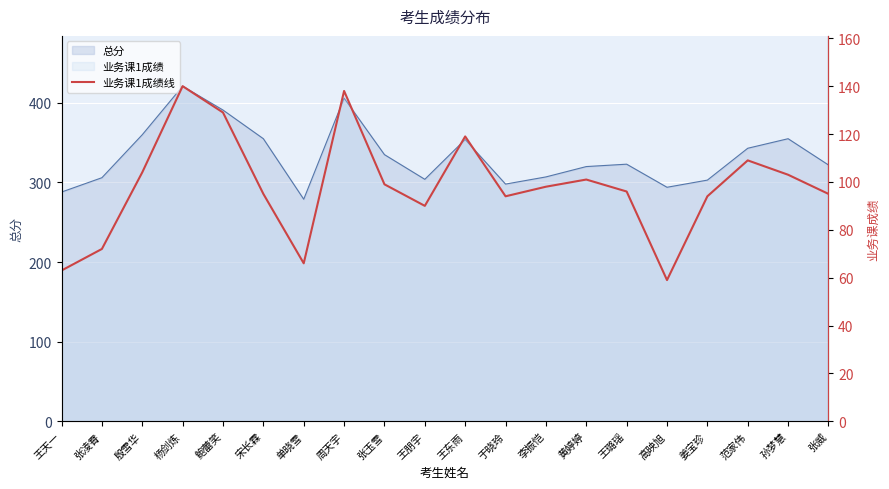

Which has a higher value, 王朋宇 or 杨剑炼?

杨剑炼